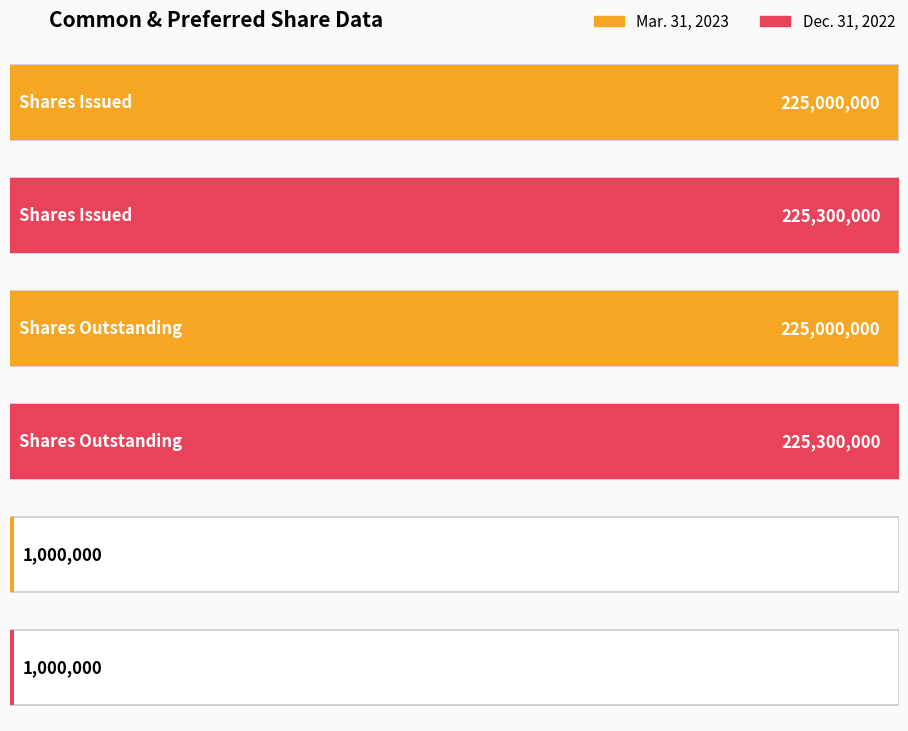

What is the value of the Mar. 31, 2023 bar at the 3rd from the left?

1000000